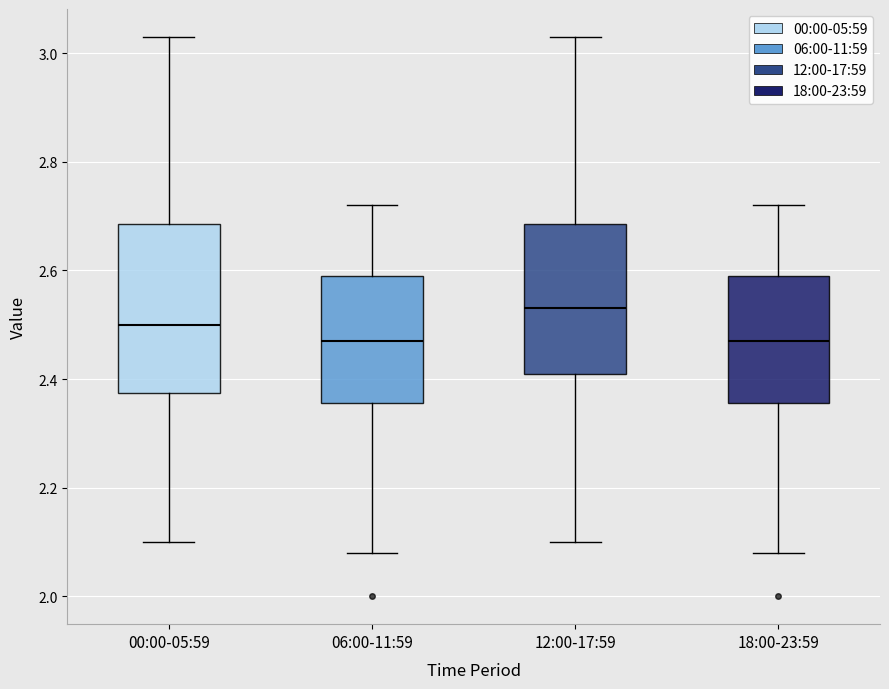

Which box is the tallest, from its lower edge to its upper edge?

00:00-05:59